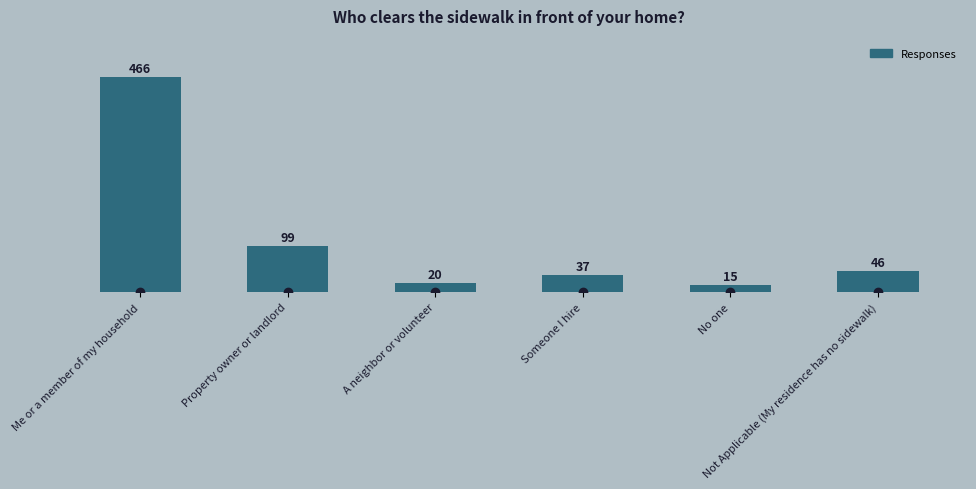

What is the value of the 6th bar from the left?

46